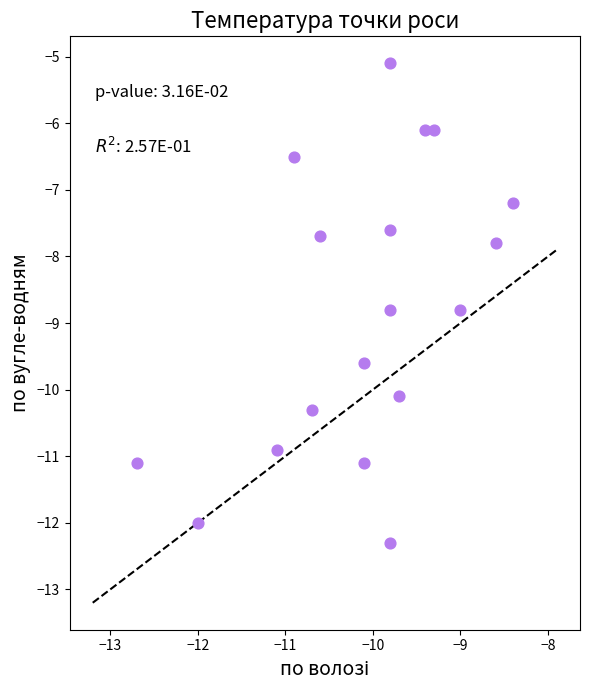

What is the range of Y values (max minus min)?

7.2